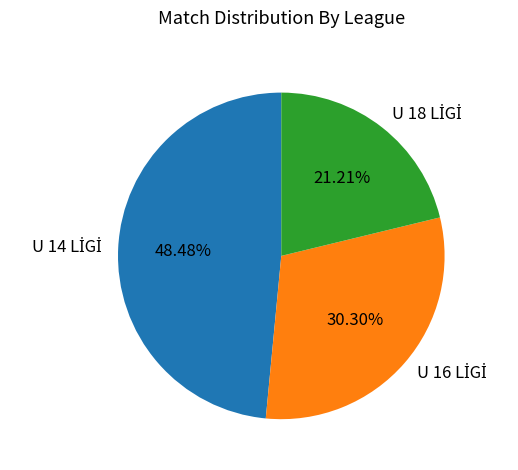

Is there a majority slice in this chart?

No